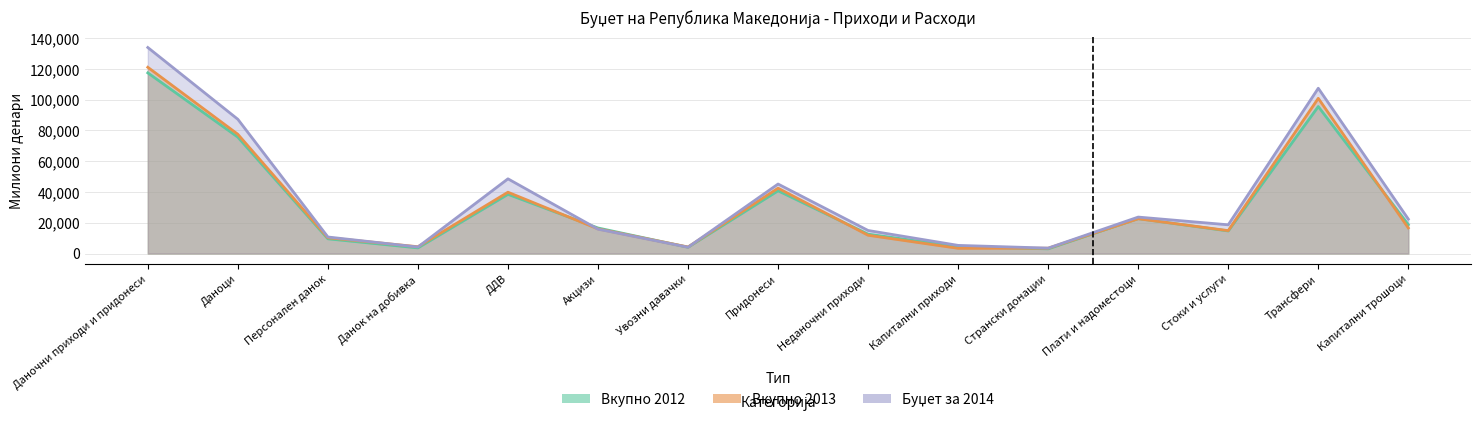

Reading left to right, transcribe all the data shown in this chart.

Вкупно 2012: Даночни приходи и придонеси=117382	Даноци=75619	Персонален данок=9553	Данок на добивка=3652	ДДВ=38469	Акцизи=16596	Увозни давачки=4067	Придонеси=40765	Неданочни приходи=12584	Капитални приходи=4433	Странски донации=3045	Плати и надоместоци=22714	Стоки и услуги=14652	Трансфери=95501	Капитални трошоци=18757
Вкупно 2013: Даночни приходи и придонеси=121011	Даноци=77478	Персонален данок=10254	Данок на добивка=4421	ДДВ=39835	Акцизи=15990	Увозни давачки=4255	Придонеси=42458	Неданочни приходи=11867	Капитални приходи=3382	Странски донации=3451	Плати и надоместоци=22588	Стоки и услуги=14879	Трансфери=100836	Капитални трошоци=16611
Буџет за 2014: Даночни приходи и придонеси=133859	Даноци=87222	Персонален данок=10739	Данок на добивка=4233	ДДВ=48534	Акцизи=15826	Увозни давачки=4086	Придонеси=45153	Неданочни приходи=14973	Капитални приходи=5290	Странски донации=3521	Плати и надоместоци=23682	Стоки и услуги=18661	Трансфери=107391	Капитални трошоци=22377